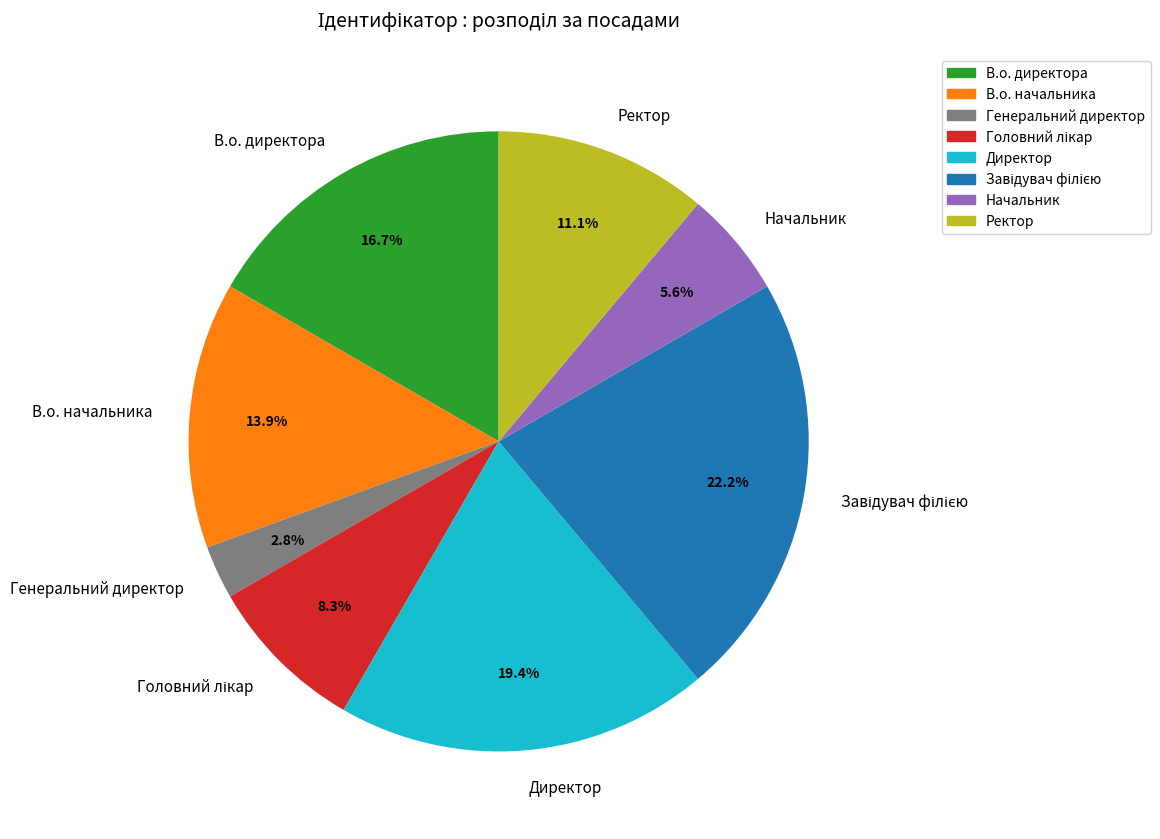

Is there a majority slice in this chart?

No